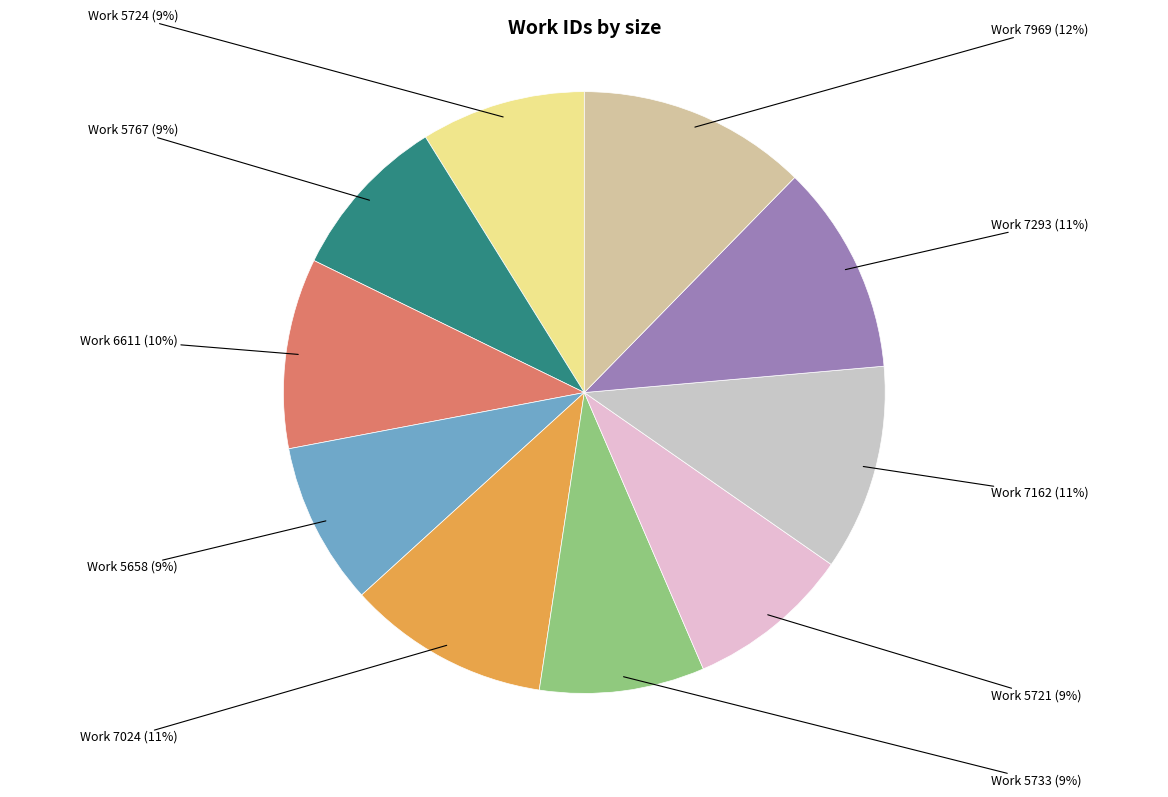

Approximately how many times larger is the value at Work 6611 compared to Work 7969?

0.8